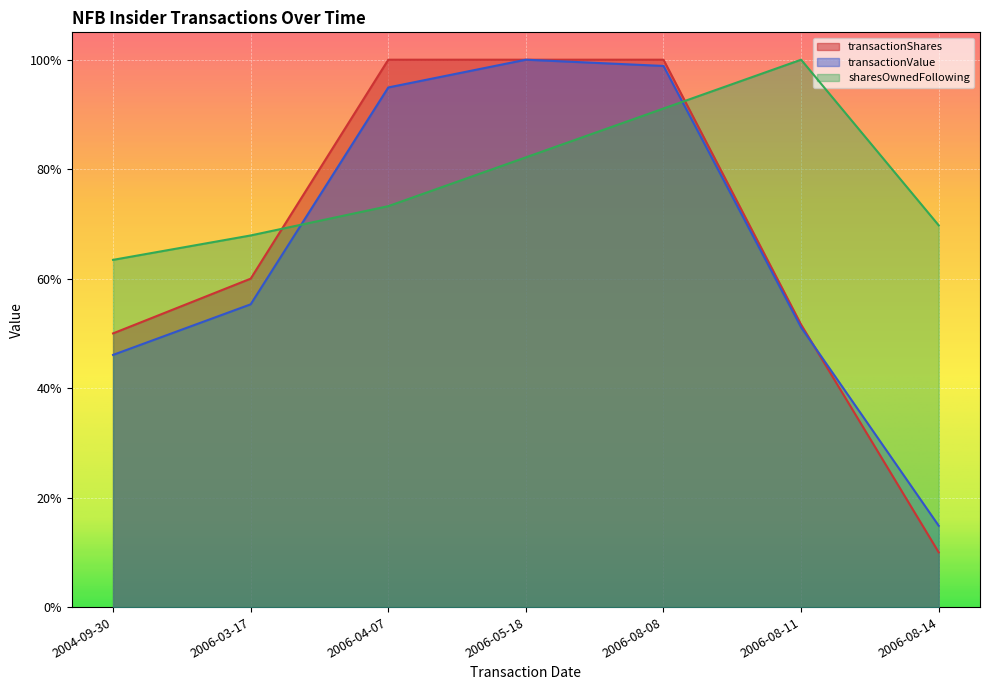

How many data points does each series have?

7